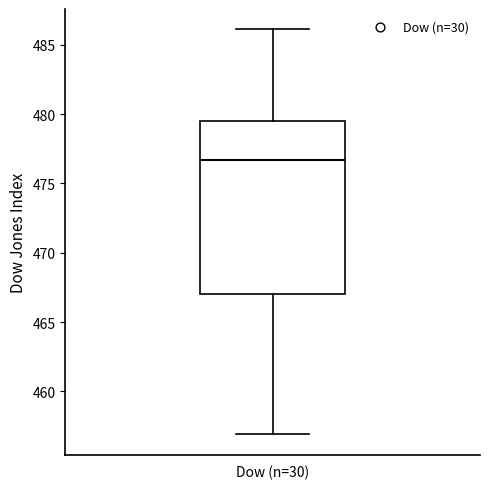

Read this box plot against the y-axis: the position of the median line, the range covered by the box, and the ends of both whiskers. The values are not printed on the chart, so give them approximately, as read against the axis.

median 476.5, box 467.0 to 479.5, whiskers 457.0 to 486.0